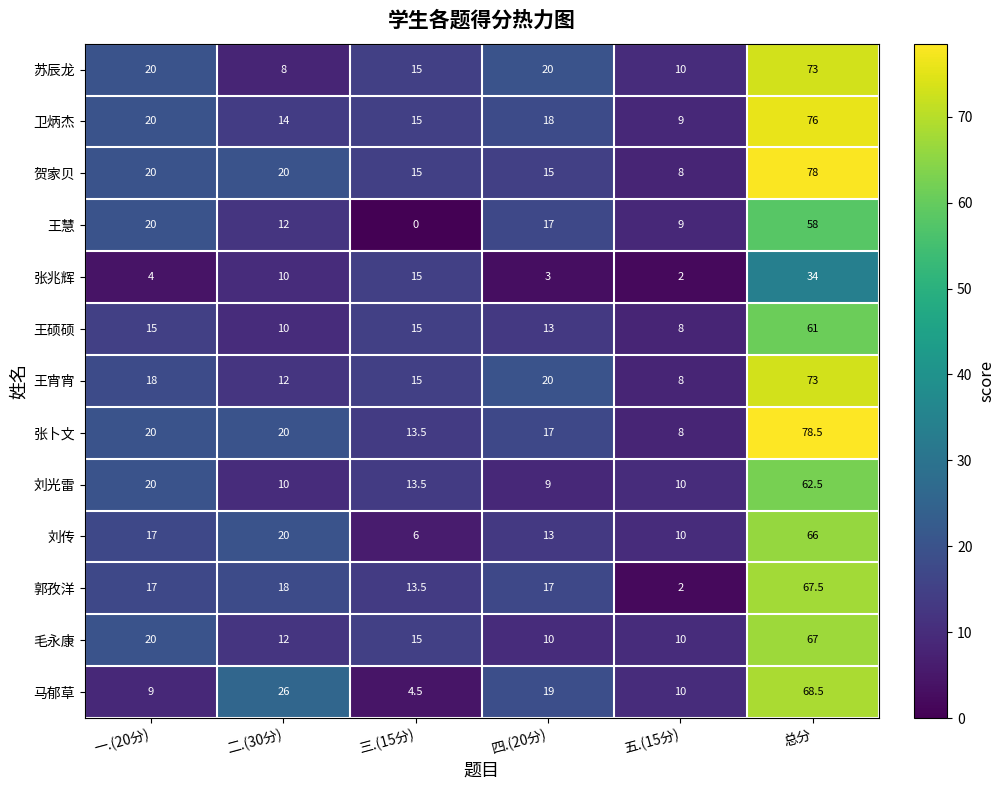

Between 一.(20分) and 四.(20分), which series saw the biggest shift?

刘光雷